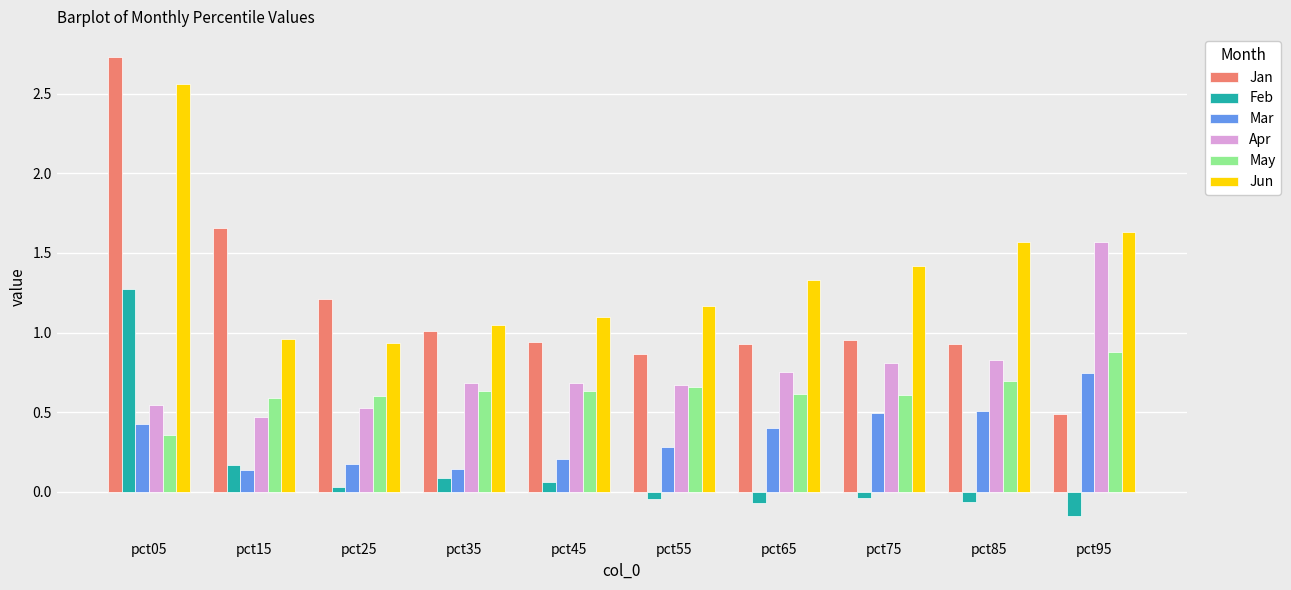

What is the average value of the Jun series?

1.4